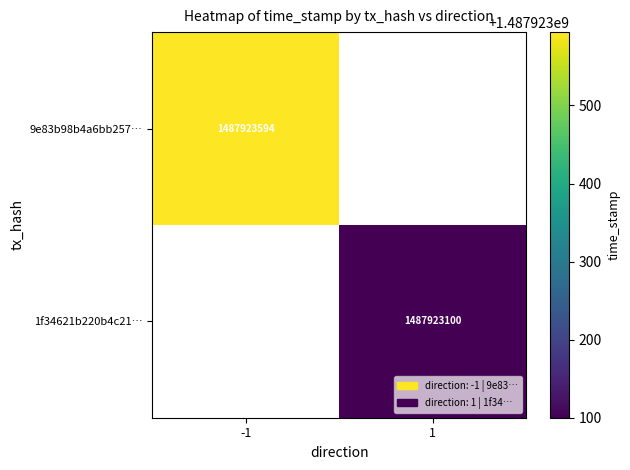

The 1f34621b220b4c21ddbd73e93dc340701089d6b series shows 1 at direction. True or false?

True